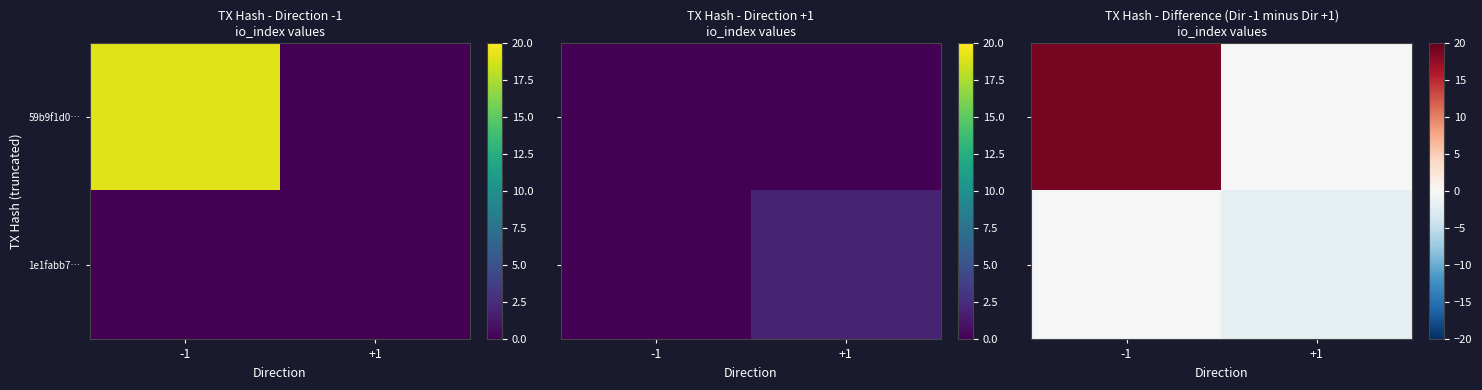

Which series has the largest total across all categories?

59b9f1d0…